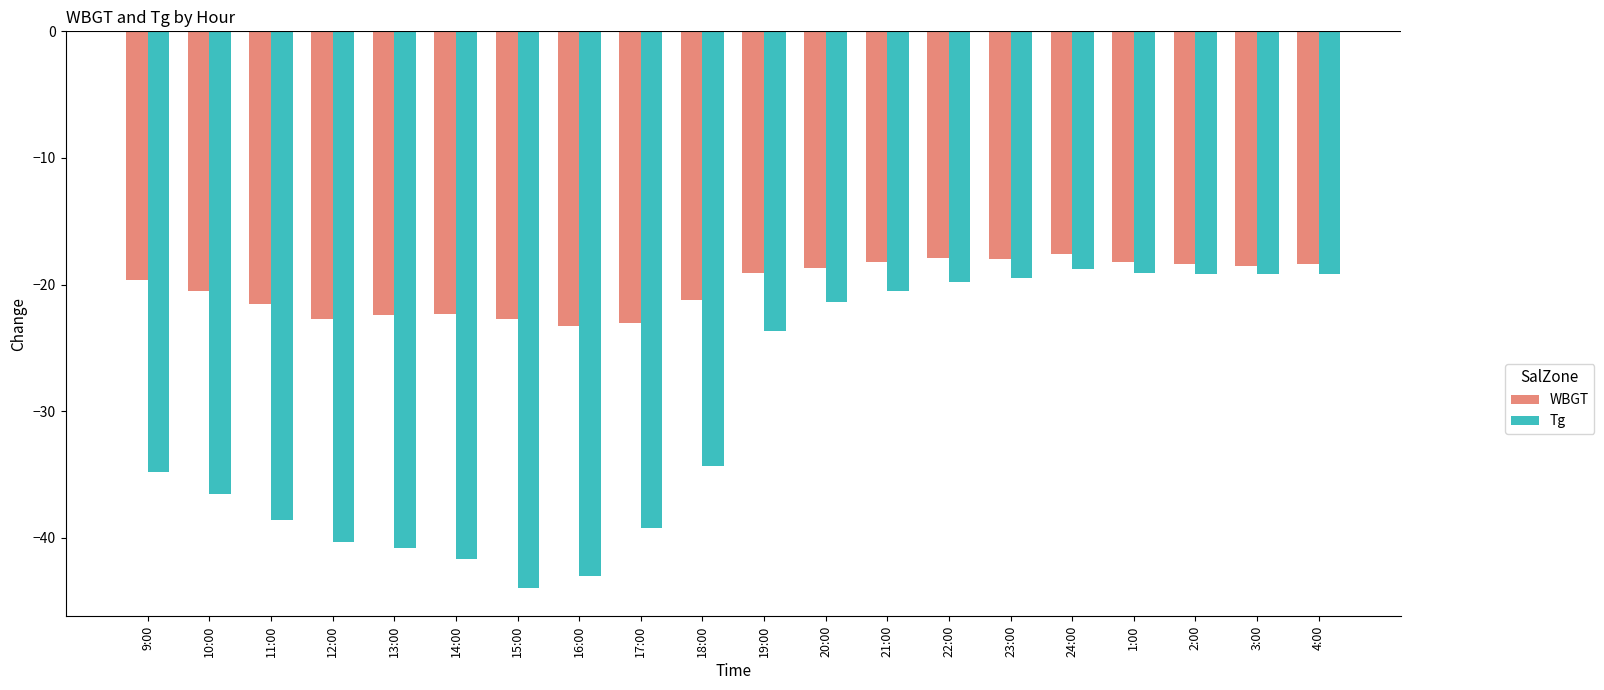

List the series in order of their overall mean, highest first.

WBGT, Tg